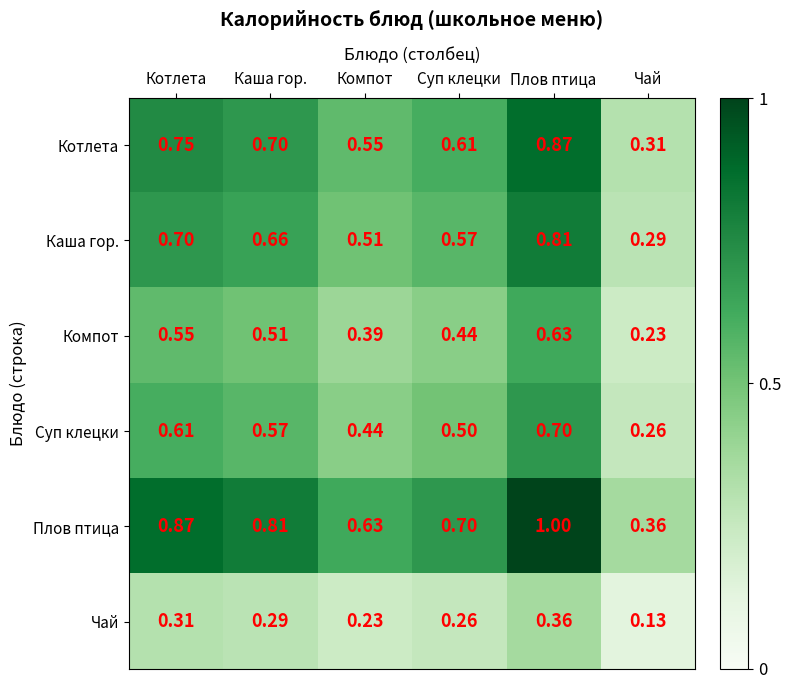

Which category has the lowest value across all series?

Чай